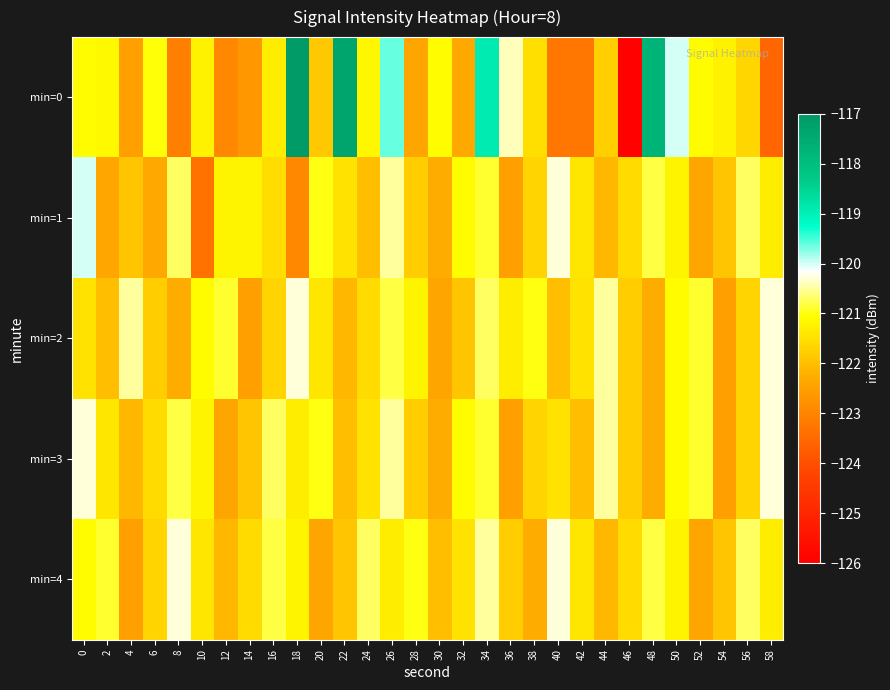

Which series has the largest range (max minus min)?

min=0